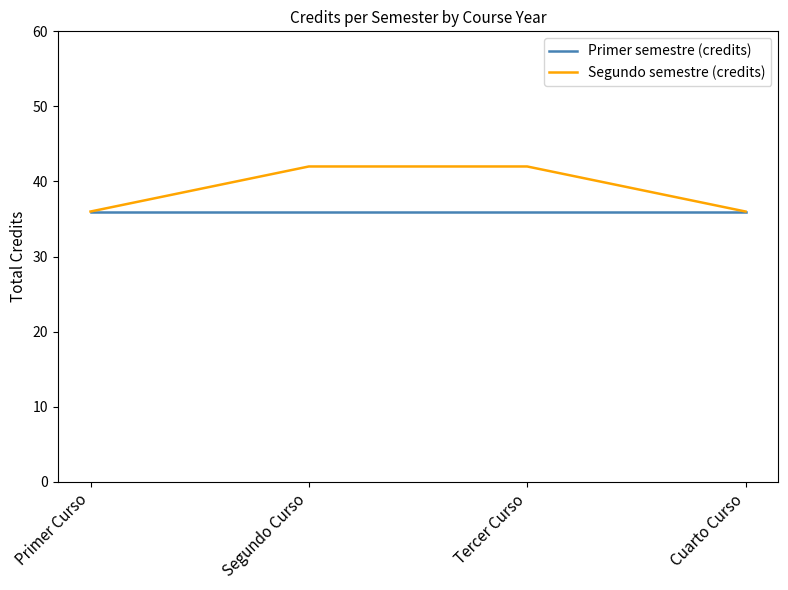

What position from the right is Segundo Curso?

3